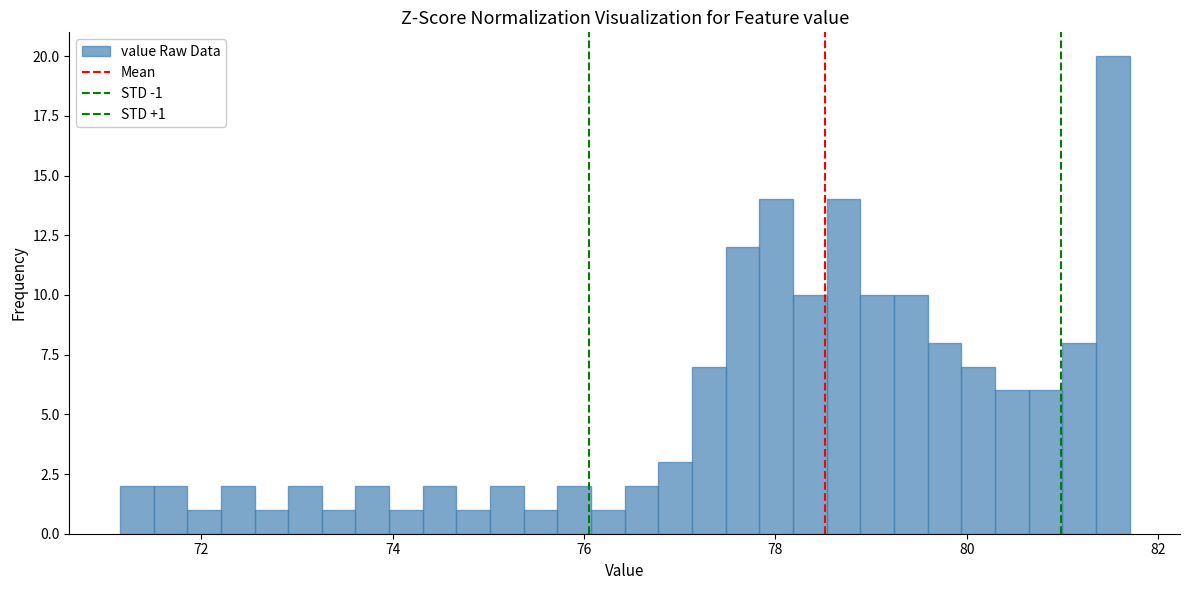

Read against the x-axis, roughly where is the centre of the tallest bar?

81.6